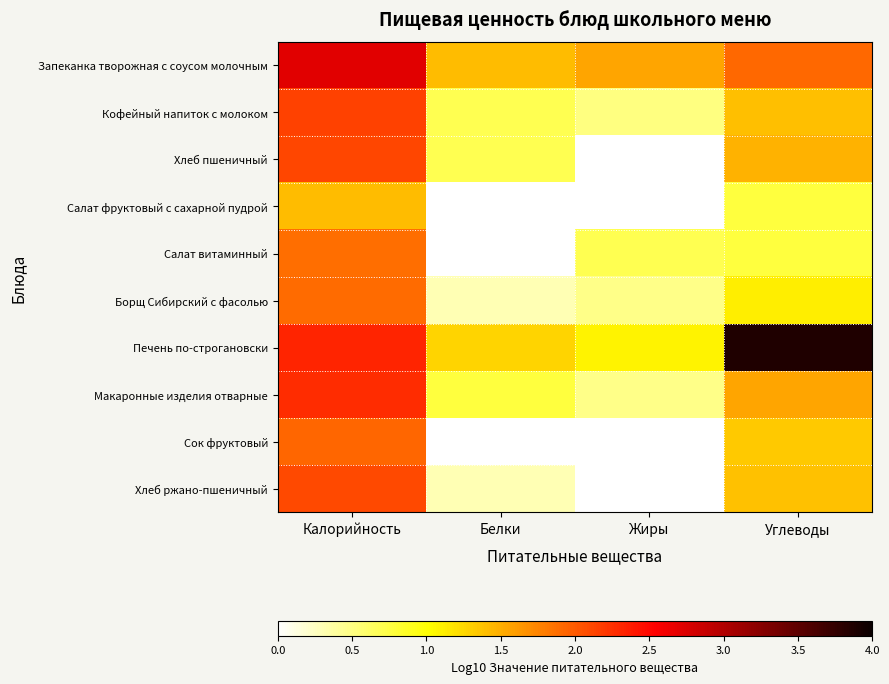

What is the difference between the highest and lowest values at Калорийность?

1.3